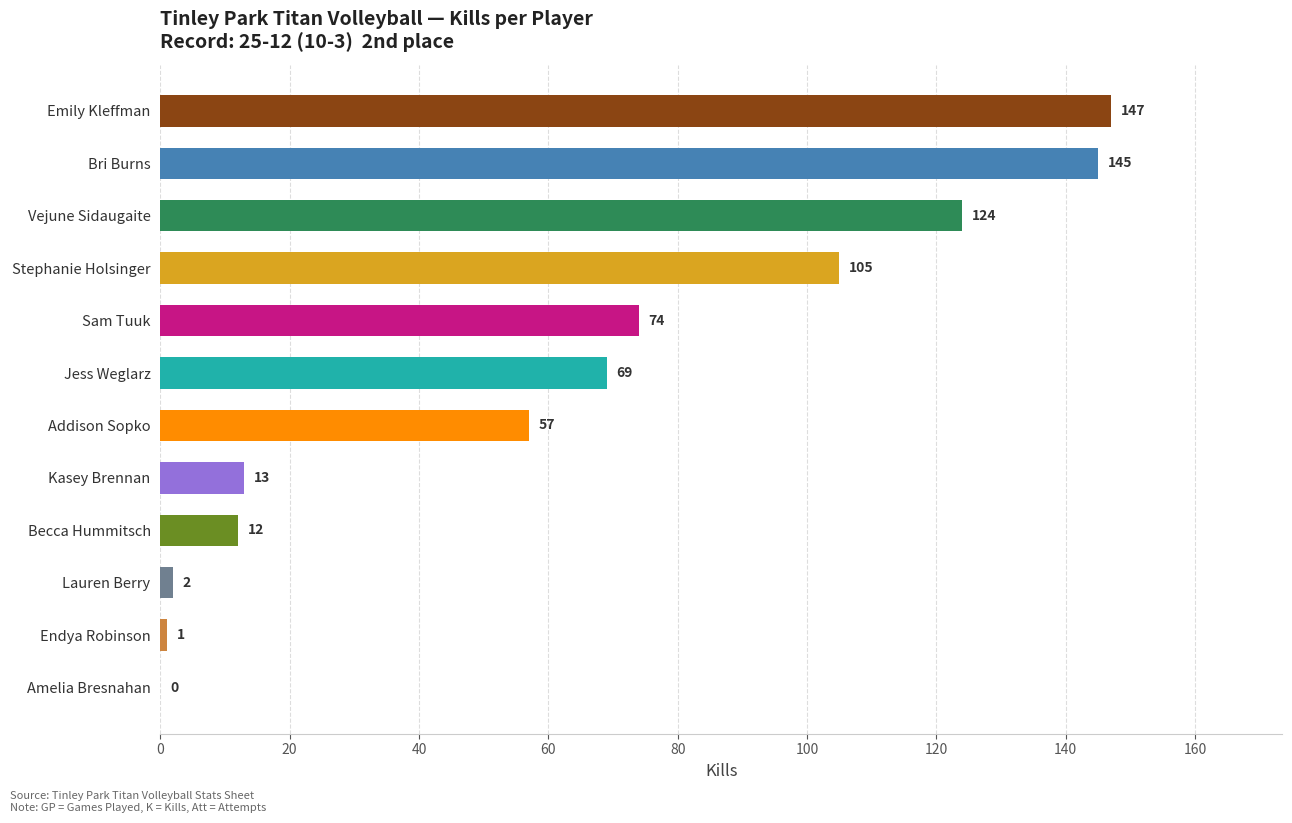

What is the approximate value at Sam Tuuk, to the nearest 50?

50